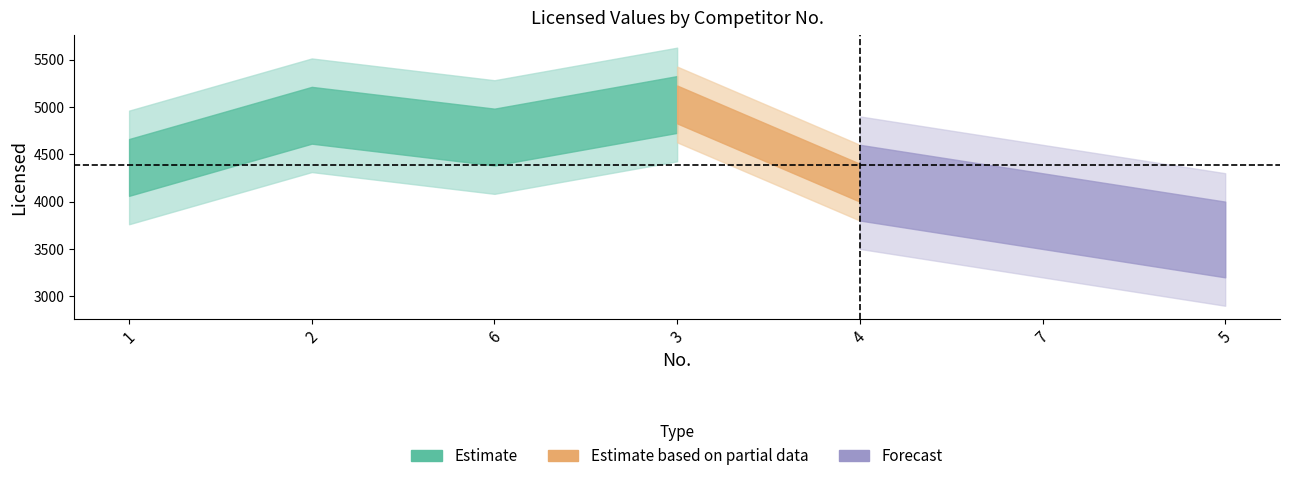

True or false: there are more than 2 points higher than both neighbors.

False